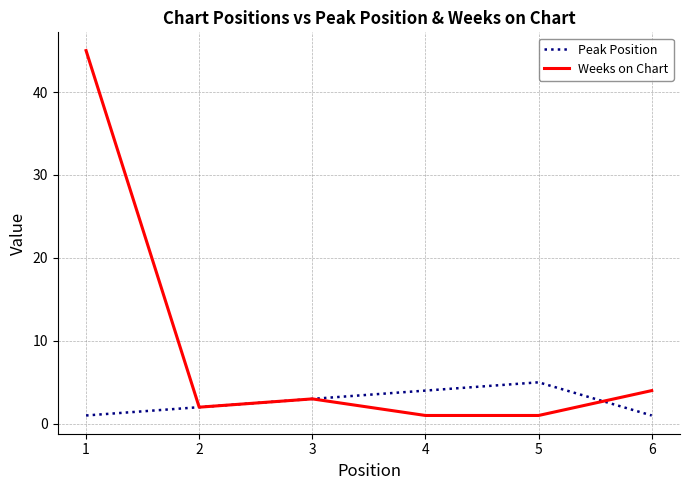

Reading right to left, extract all data points from this chart.

Peak Position: 6=1	5=5	4=4	3=3	2=2	1=1
Weeks on Chart: 6=4	5=1	4=1	3=3	2=2	1=45